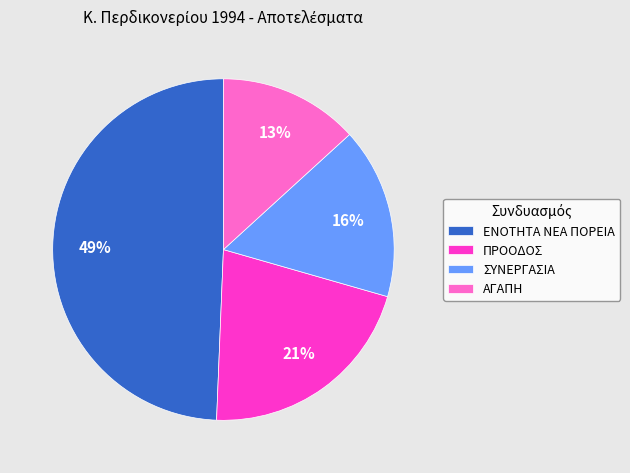

Which category has the smallest portion of the pie?

ΑΓΑΠΗ